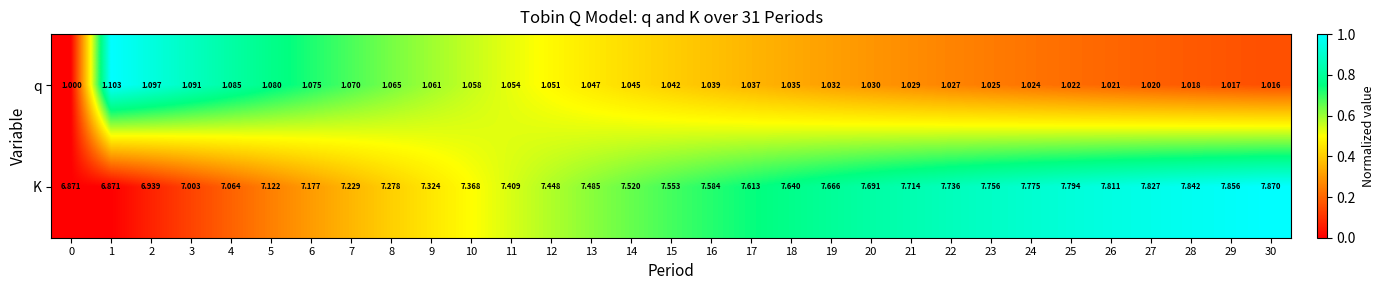

Which series has the largest range (max minus min)?

K